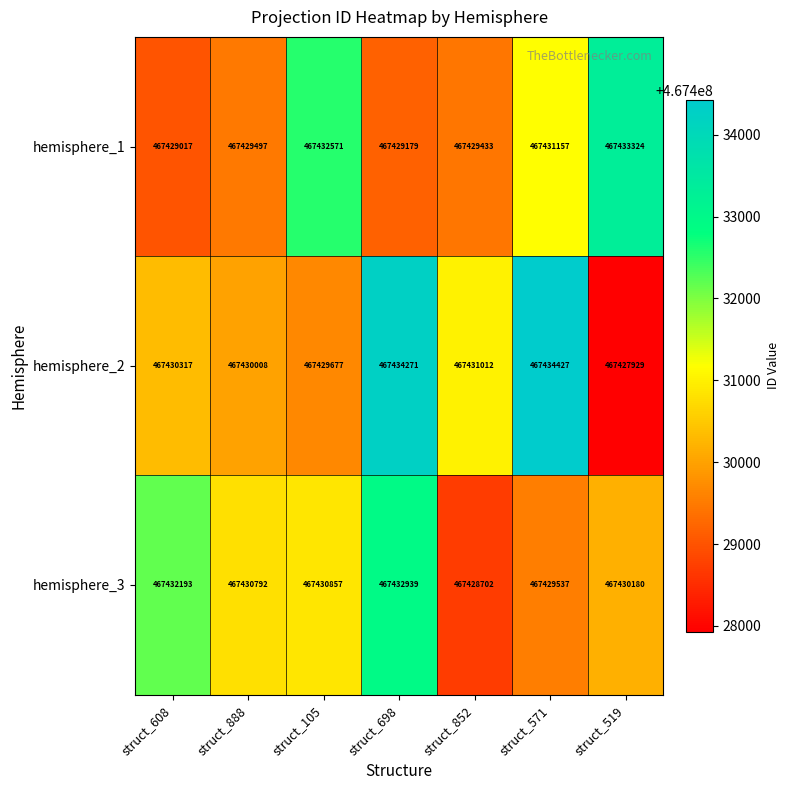

The hemisphere_3 series shows 467430857 at struct_105. True or false?

True